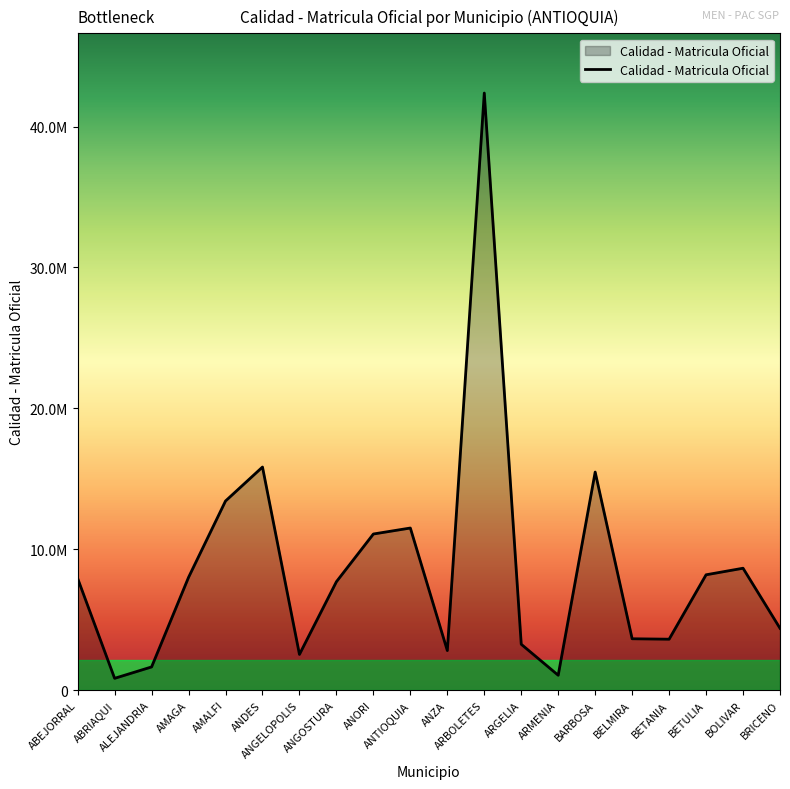

What is the difference between the maximum and minimum values?

41529150